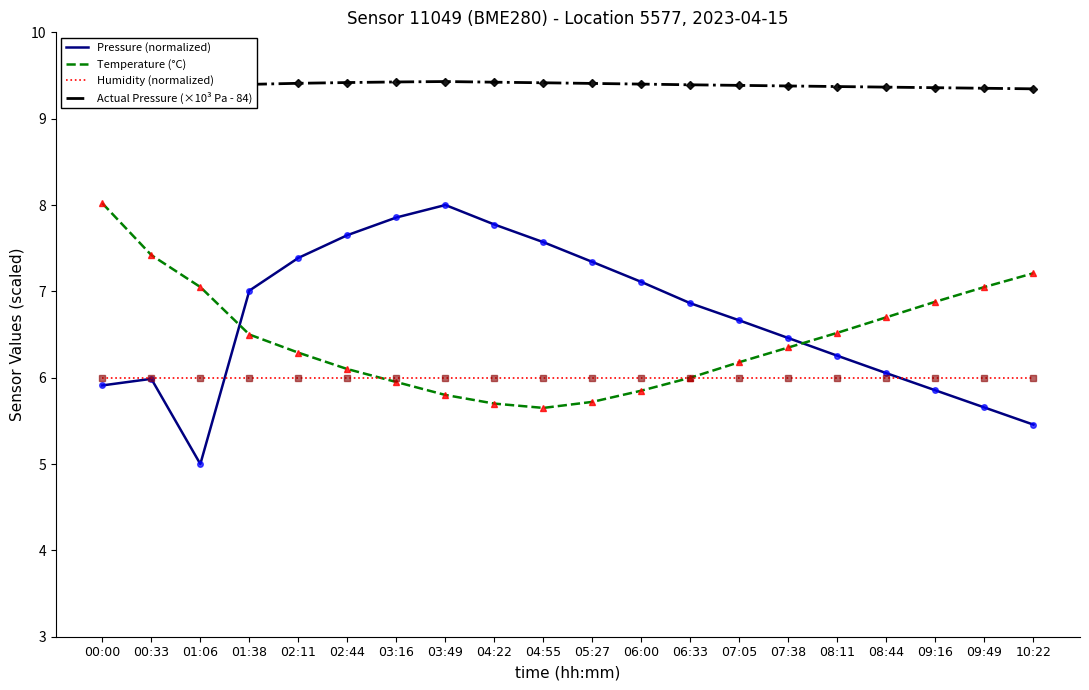

Which series ends up on top after the final intersection of Temperature (°C) and Pressure (normalized)?

Temperature (°C)